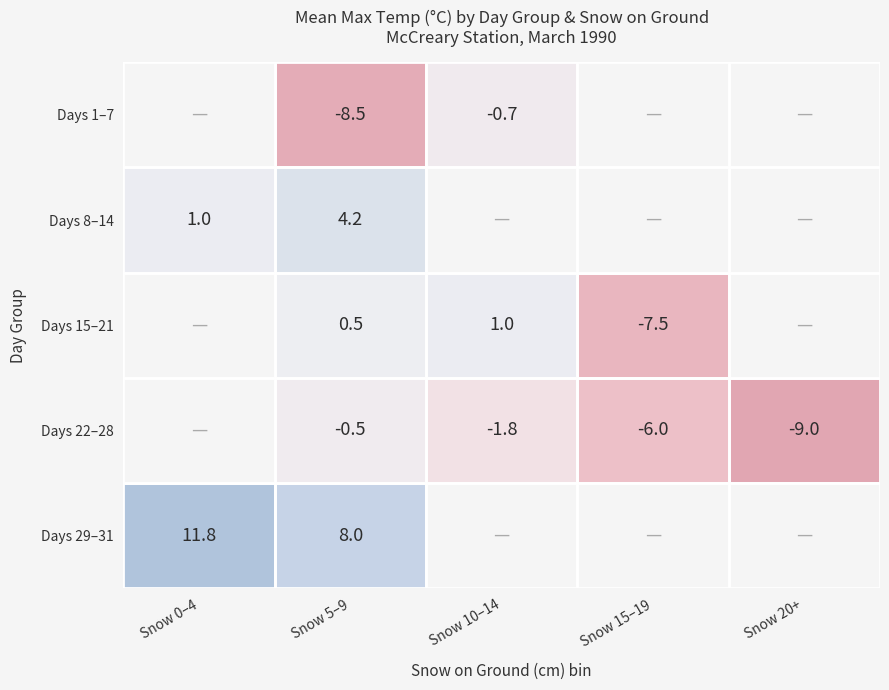

Count the number of categories in the chart.

5